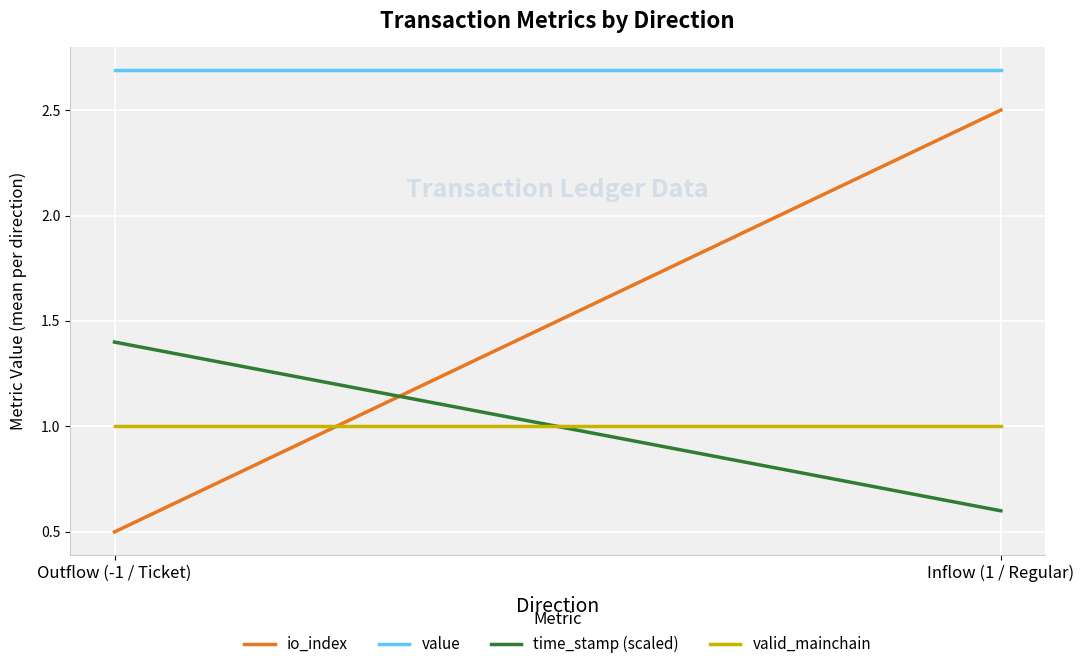

What is the value of the value point at the 1st from the left?

2.7